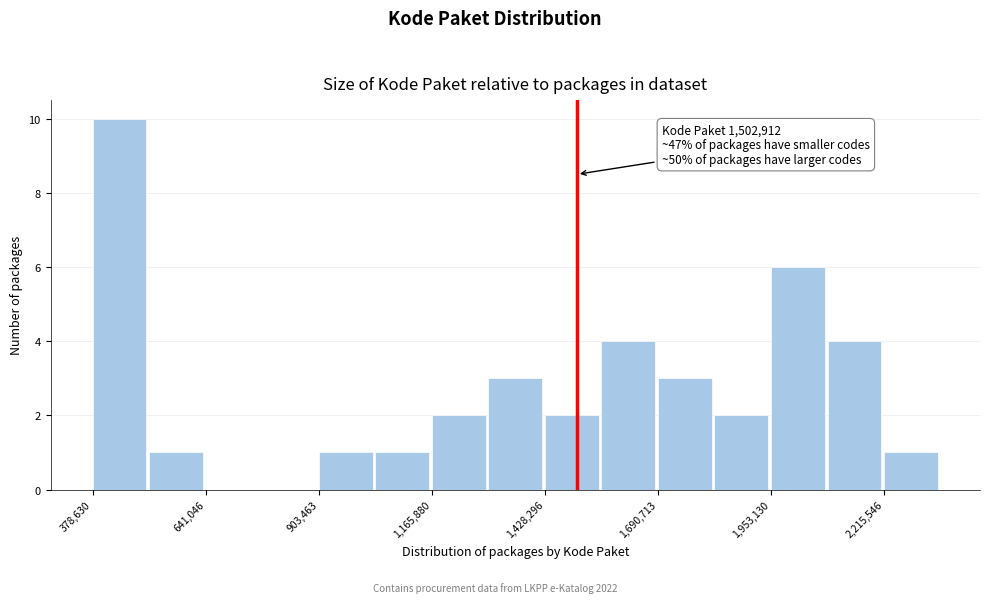

Around what value on the x-axis is the tallest bar? Give the approximate position of its centre, as read against the axis.

450000